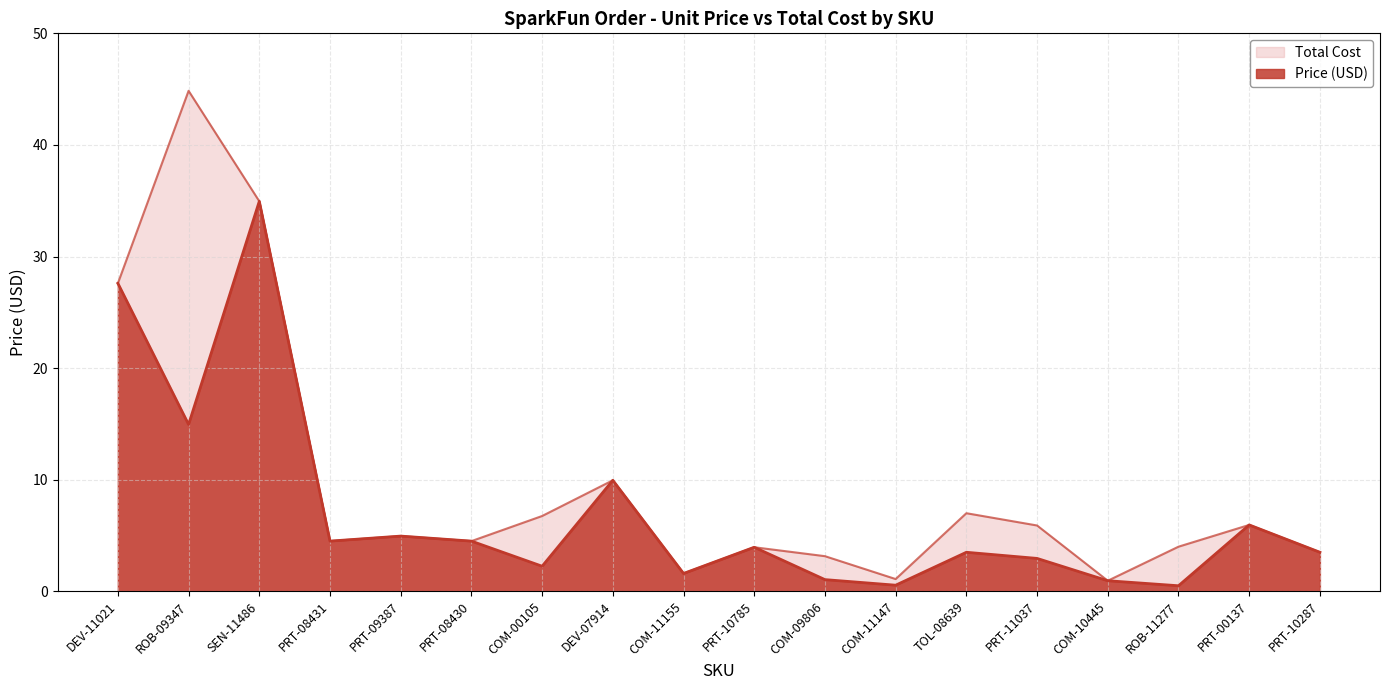

Where is the first local minimum for Total Cost?

PRT-08431